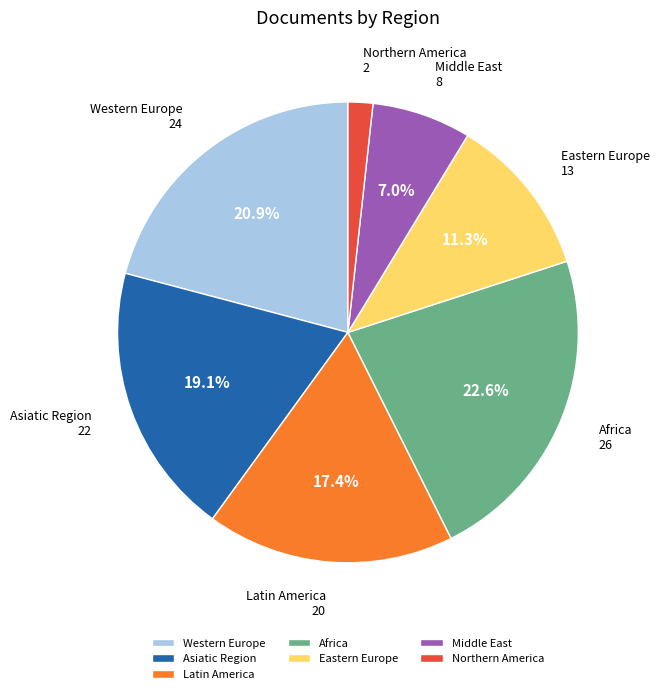

Between Northern America and Latin America, which is larger?

Latin America